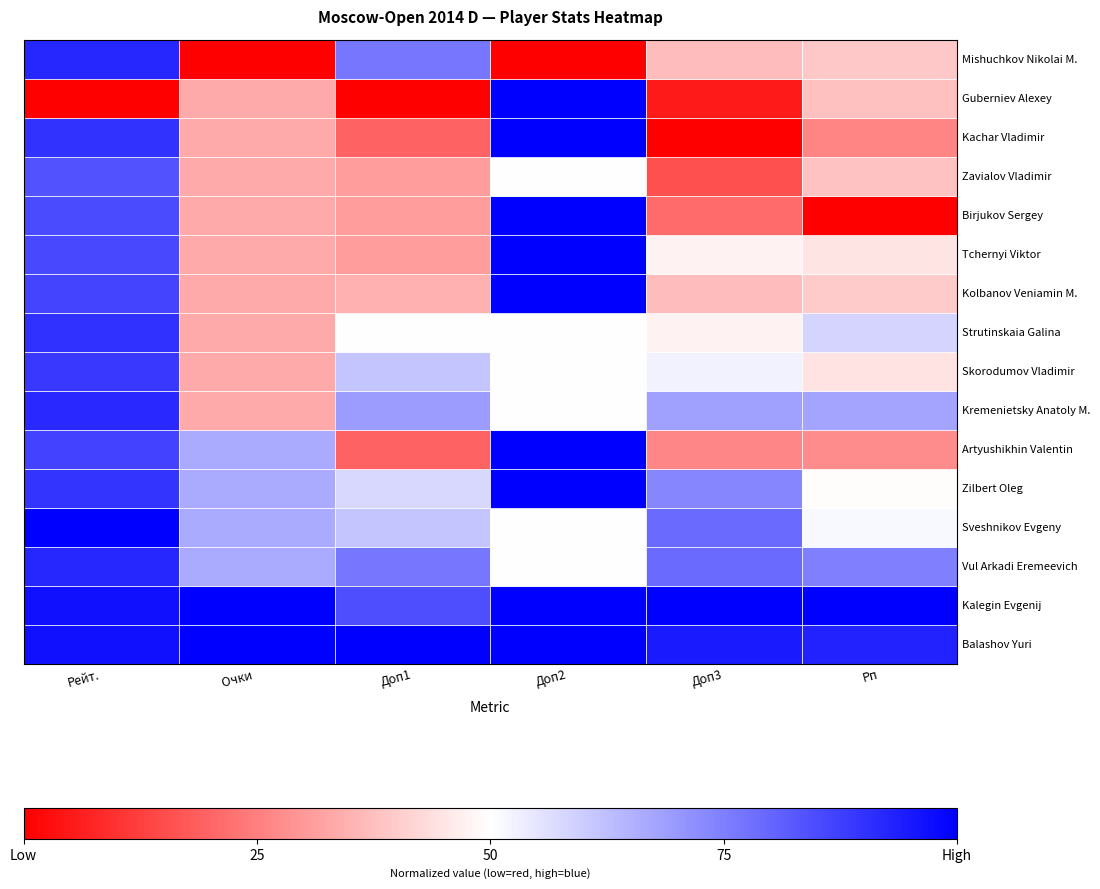

Which category has the lowest value across all series?

Рп